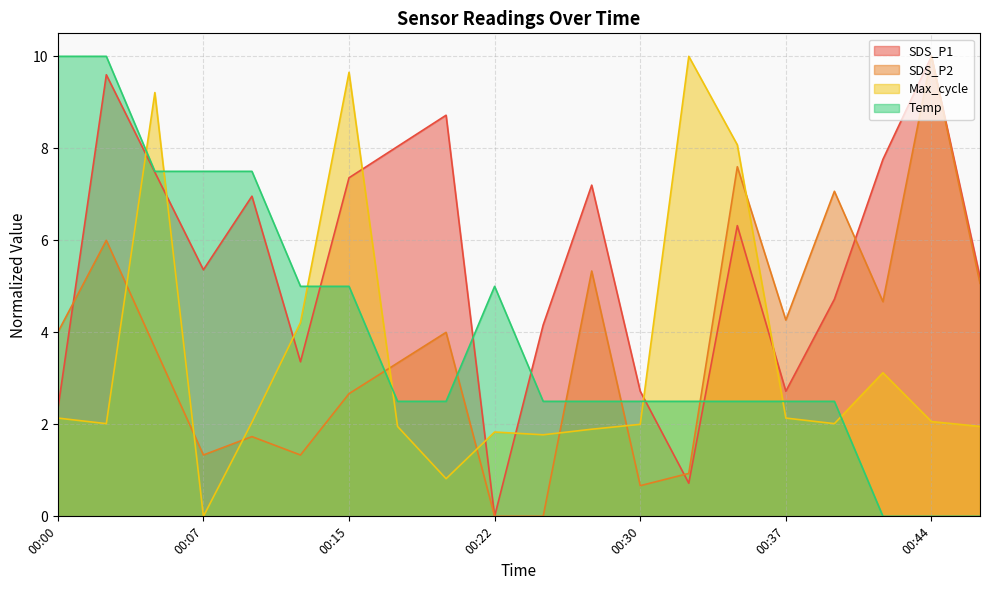

What value does the Max_cycle series have at 00:44?

2.1